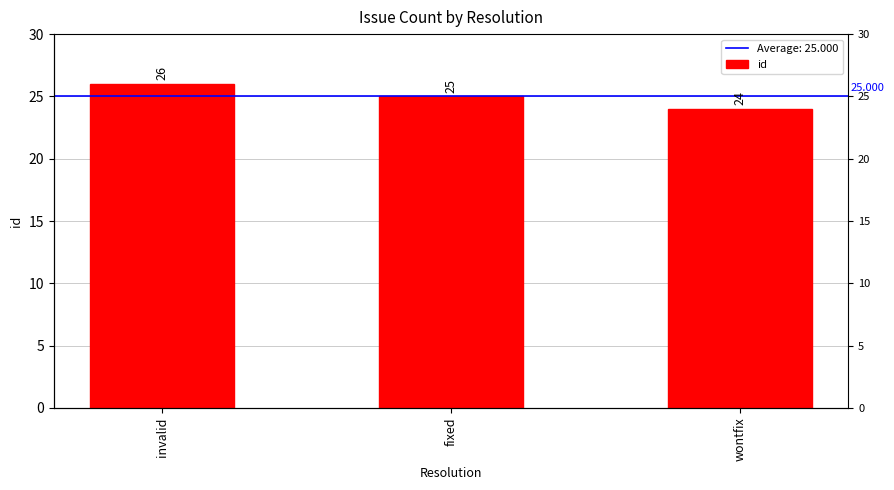

Approximately how many times larger is the value at invalid compared to fixed?

1.0